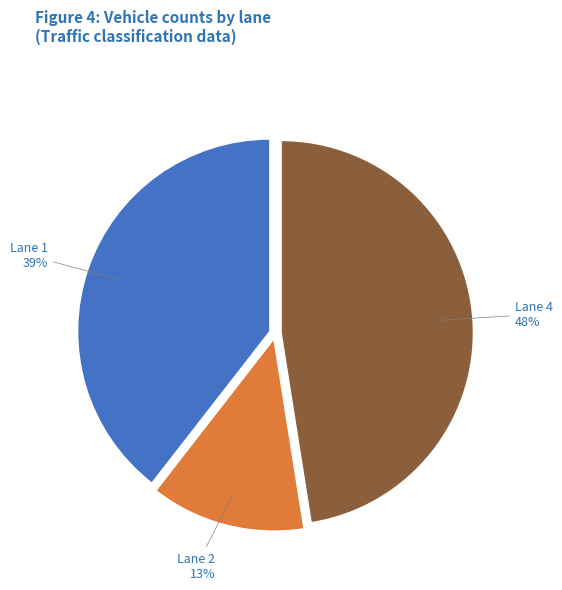

How many slices are in this pie chart?

3